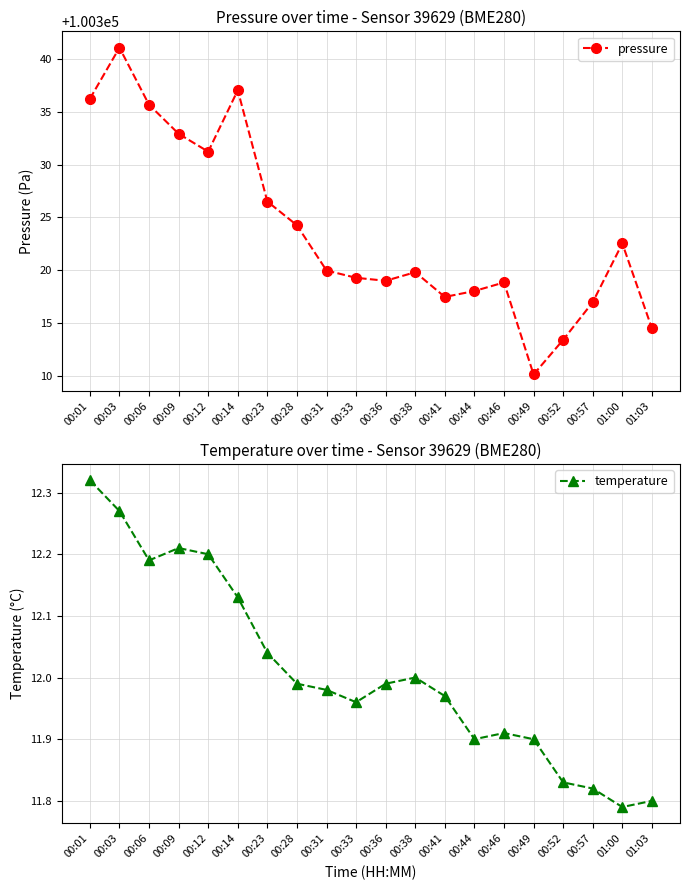

True or false: temperature and pressure cross at least once.

False